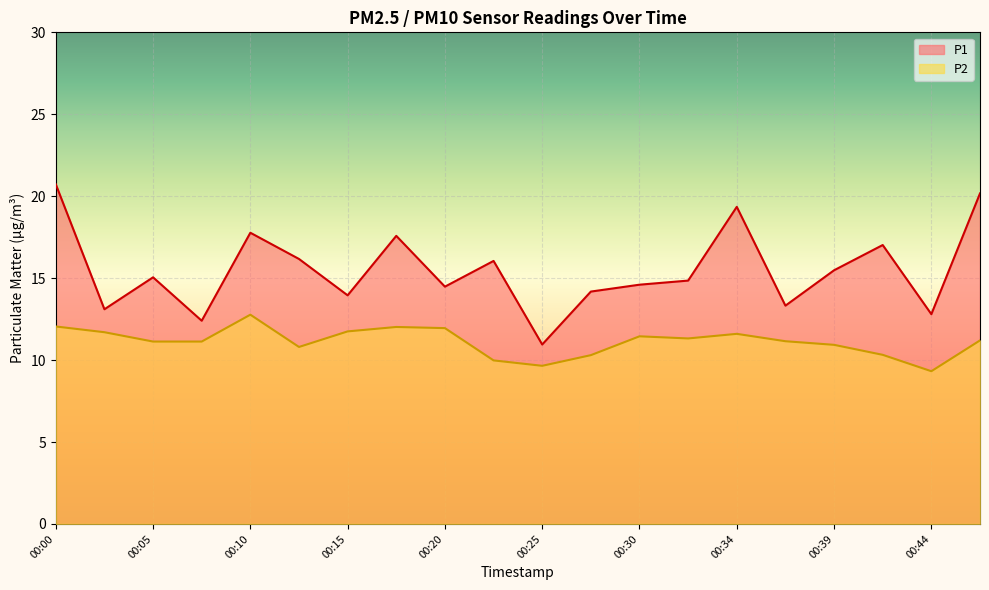

Reading left to right, what are all the values shown in this chart?

P1: 20.7	13.1	15.1	12.4	17.8	16.2	13.9	17.6	14.5	16.1	10.9	14.2	14.6	14.8	19.4	13.3	15.5	17.0	12.8	20.2
P2: 12.1	11.7	11.1	11.1	12.8	10.8	11.8	12.0	11.9	10.0	9.7	10.3	11.4	11.3	11.6	11.2	10.9	10.3	9.3	11.2